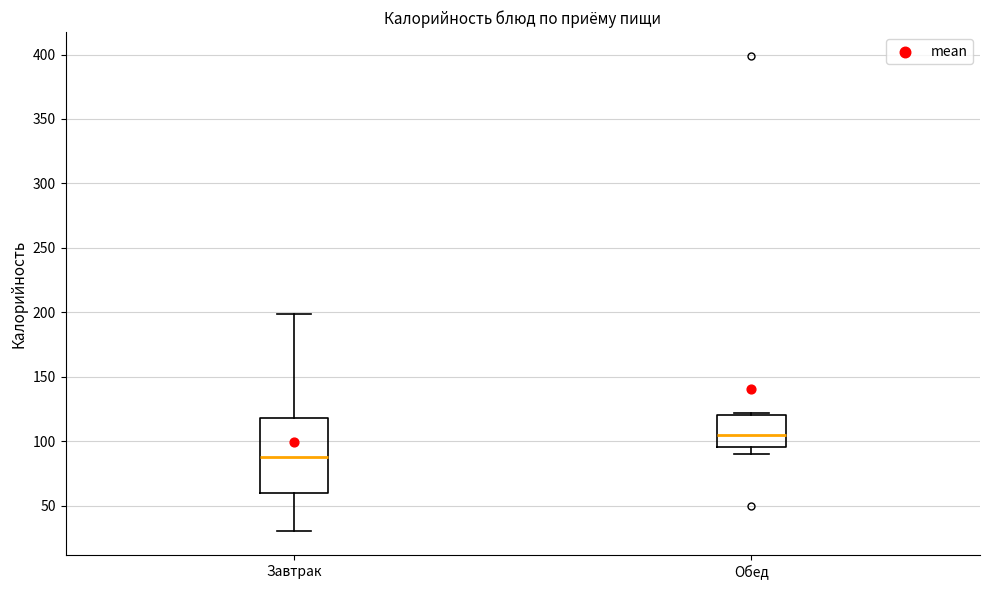

Reading left to right, transcribe this box plot: for each box, give where its median line is, the range the box spans, and where its two whiskers end, as read against the y-axis. The values are not printed on the chart, so give them approximately, as read against the axis.

Завтрак: median 90, box 60 to 120, whiskers 30 to 200
Обед: median 105, box 95 to 120, whiskers 90 to 120 (just above the box's upper edge)